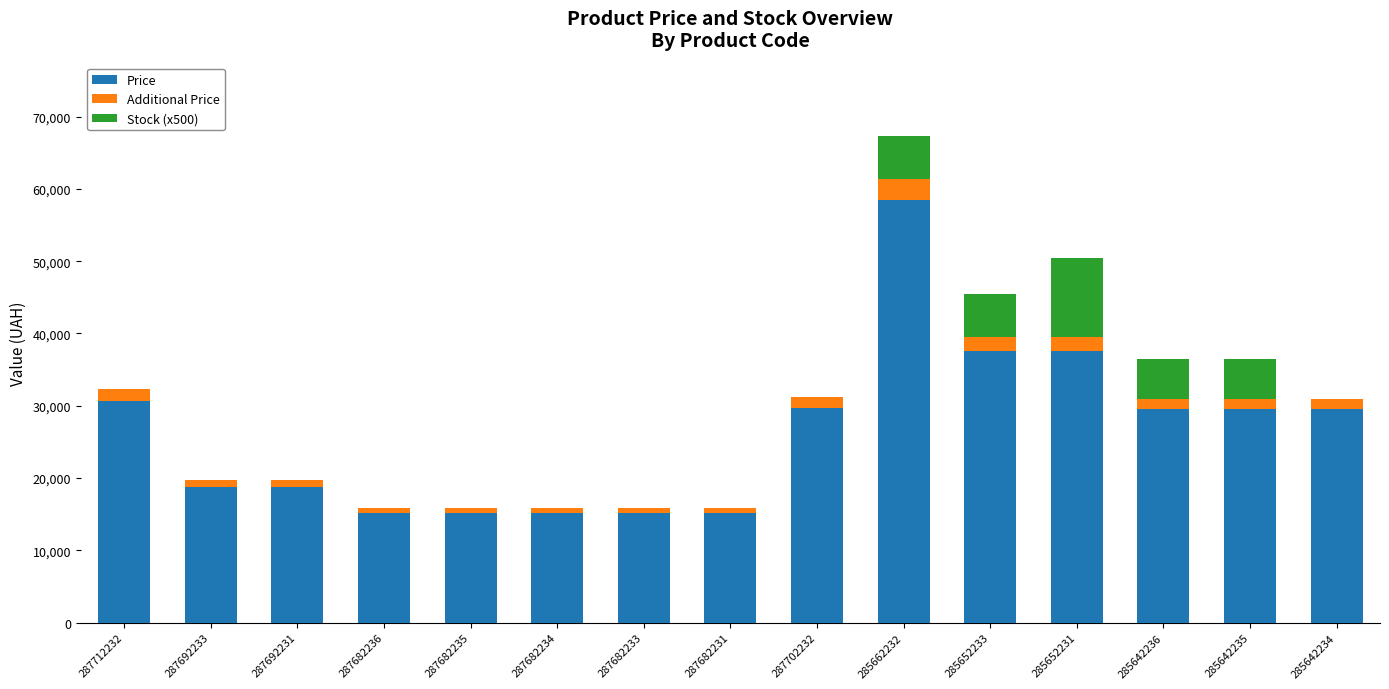

At which category is the sum across all series the highest?

285662232